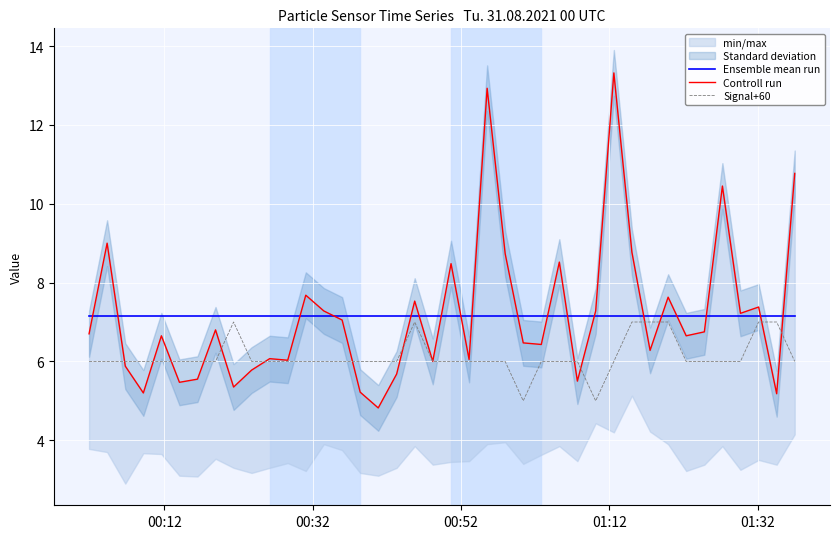

What is the lowest value of the Signal+60 series?

5.0